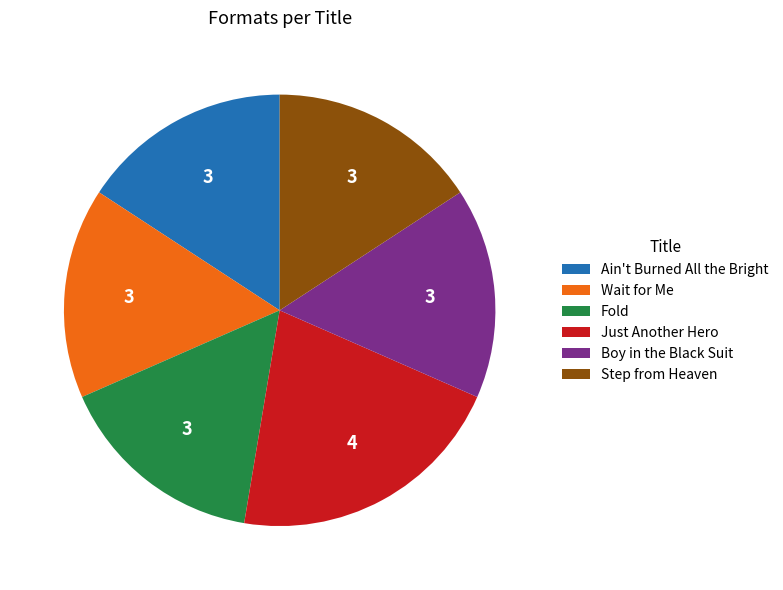

What is the ratio of the value at Ain't Burned All the Bright to the value at Step from Heaven?

1.0